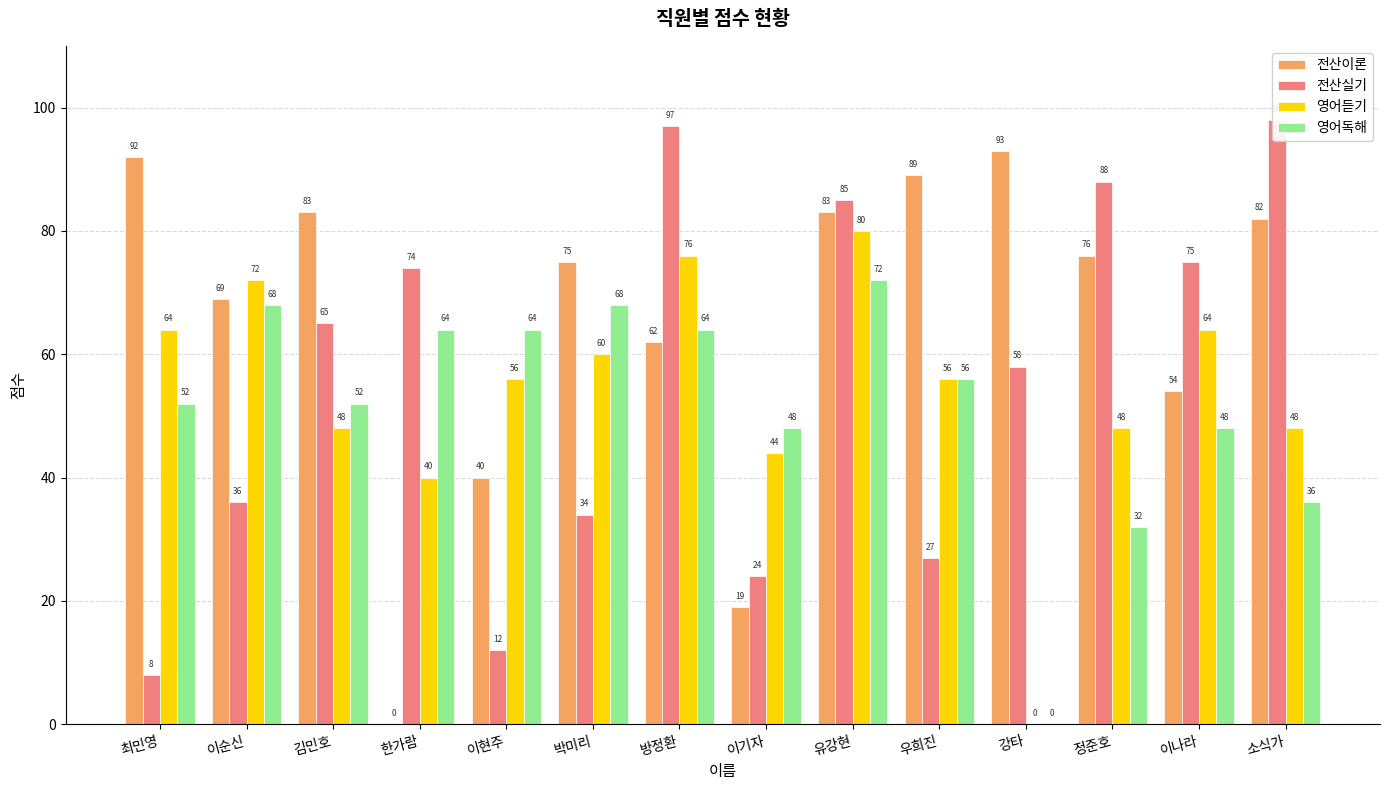

Where does the 영어독해 series first go above 56?

이순신